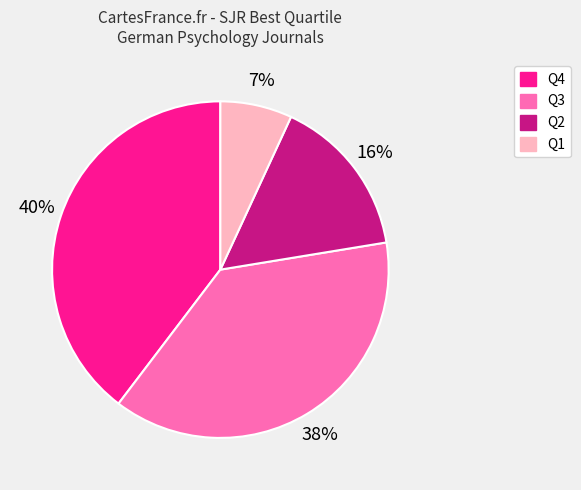

Does Q4 account for over 50% of the chart?

No